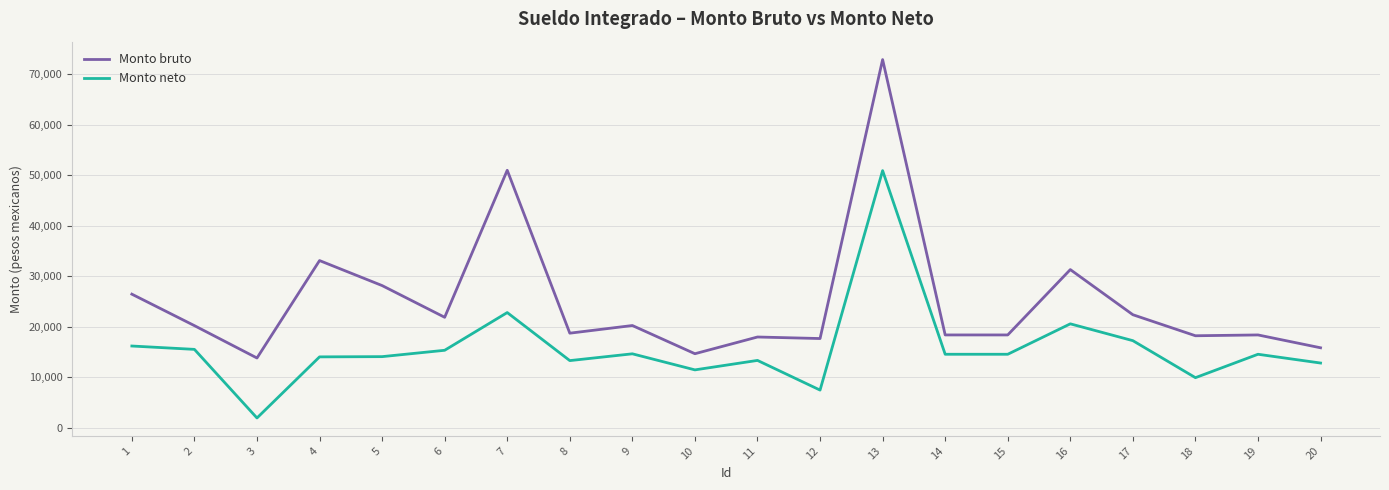

True or false: Monto bruto has a value of 13851.4 at 3.

True